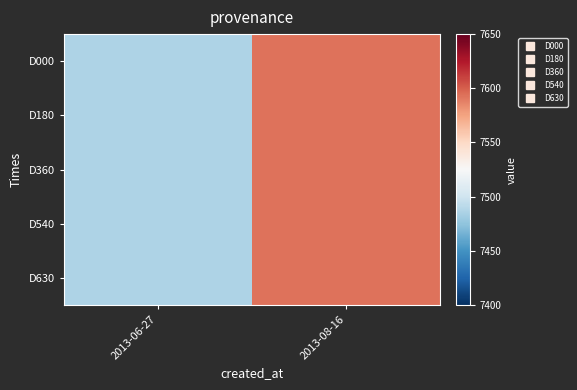

Rank the series by their maximum value, from highest to lowest.

D000, D180, D360, D540, D630